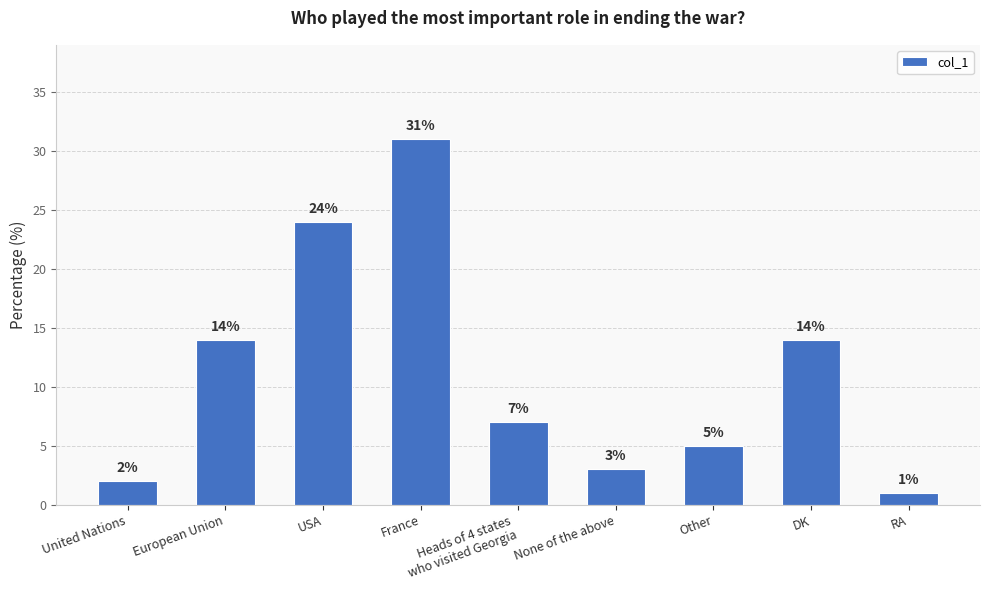

Read the value at DK, to the nearest 10.

10